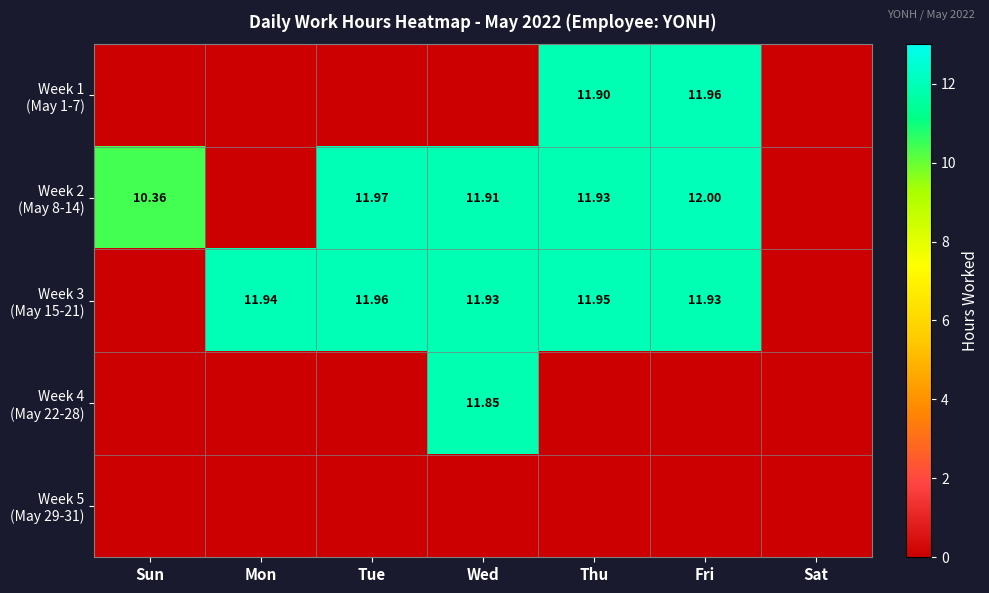

How many categories are shown in the chart?

7